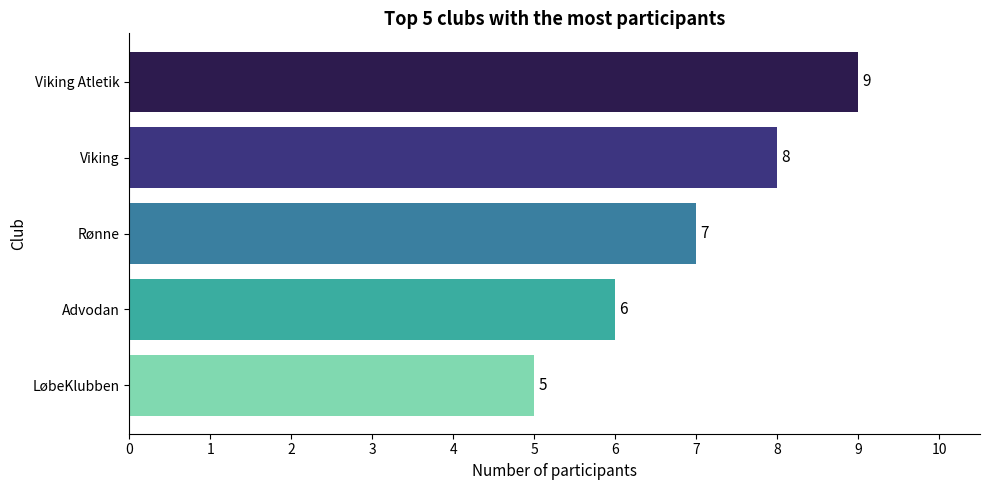

Count the values in the range 6 to 8.

3